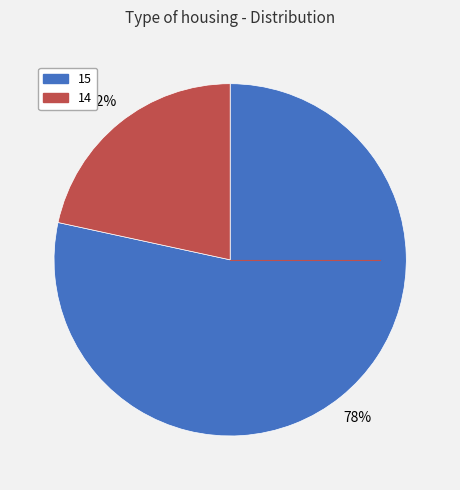

Do 15 and 14 together represent more than half of the pie?

Yes